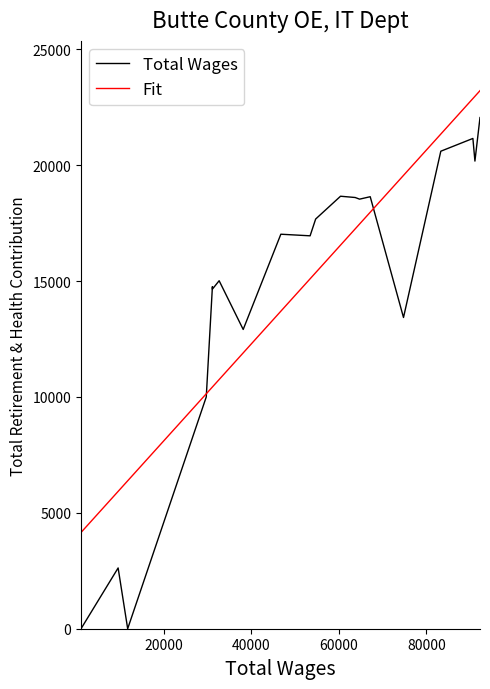

Rank the series by their maximum value, from lowest to highest.

Total Wages, Fit